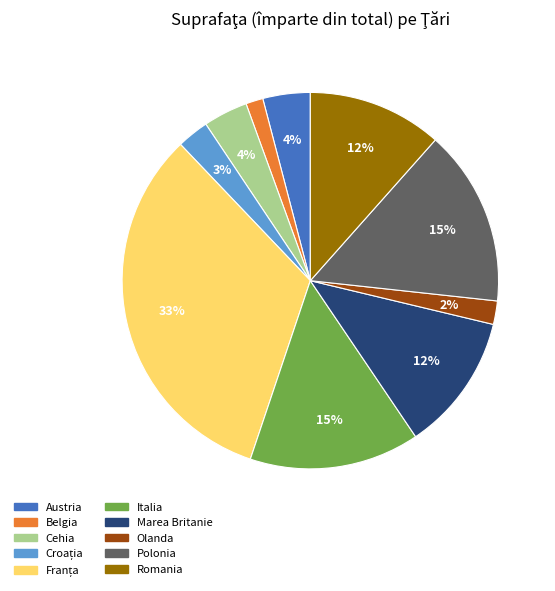

Is there any slice that represents more than half of the pie?

No